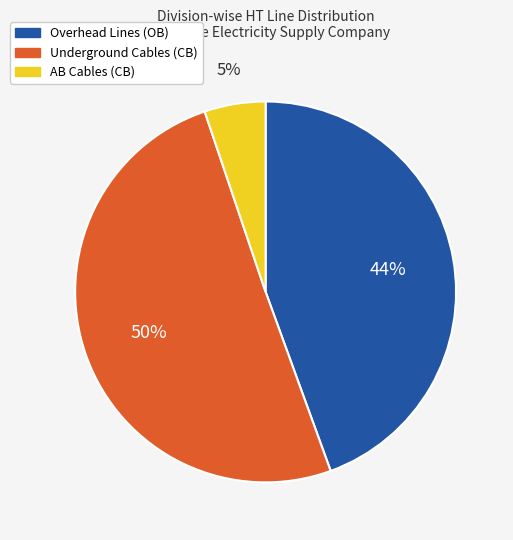

To the nearest percent, what is the difference between the largest and smallest slice percentages?

45%